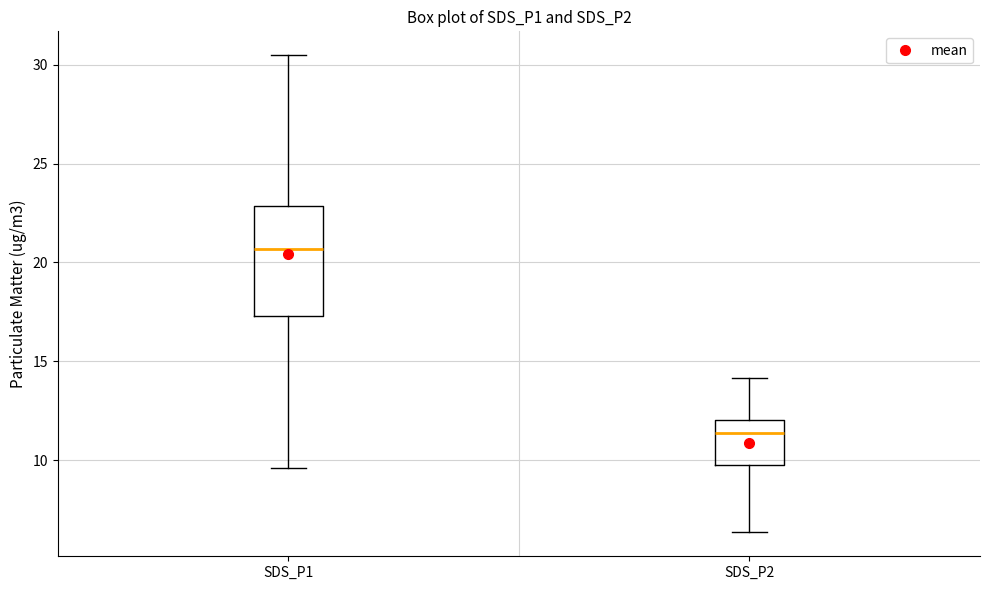

Which box's median line is the lowest?

SDS_P2